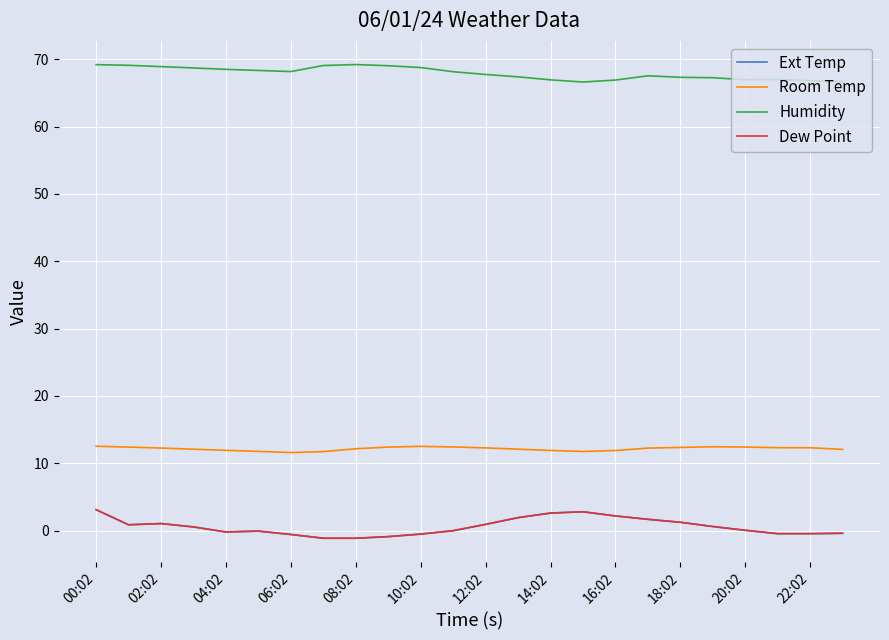

Count the number of data series in this chart.

4